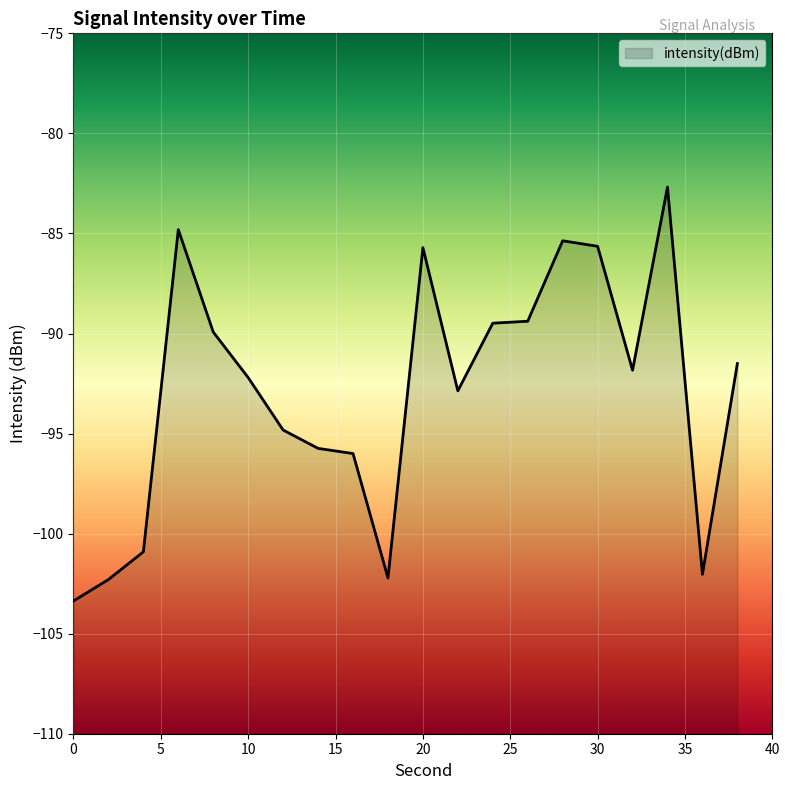

What is the difference between the values at 16 and 12?

1.2